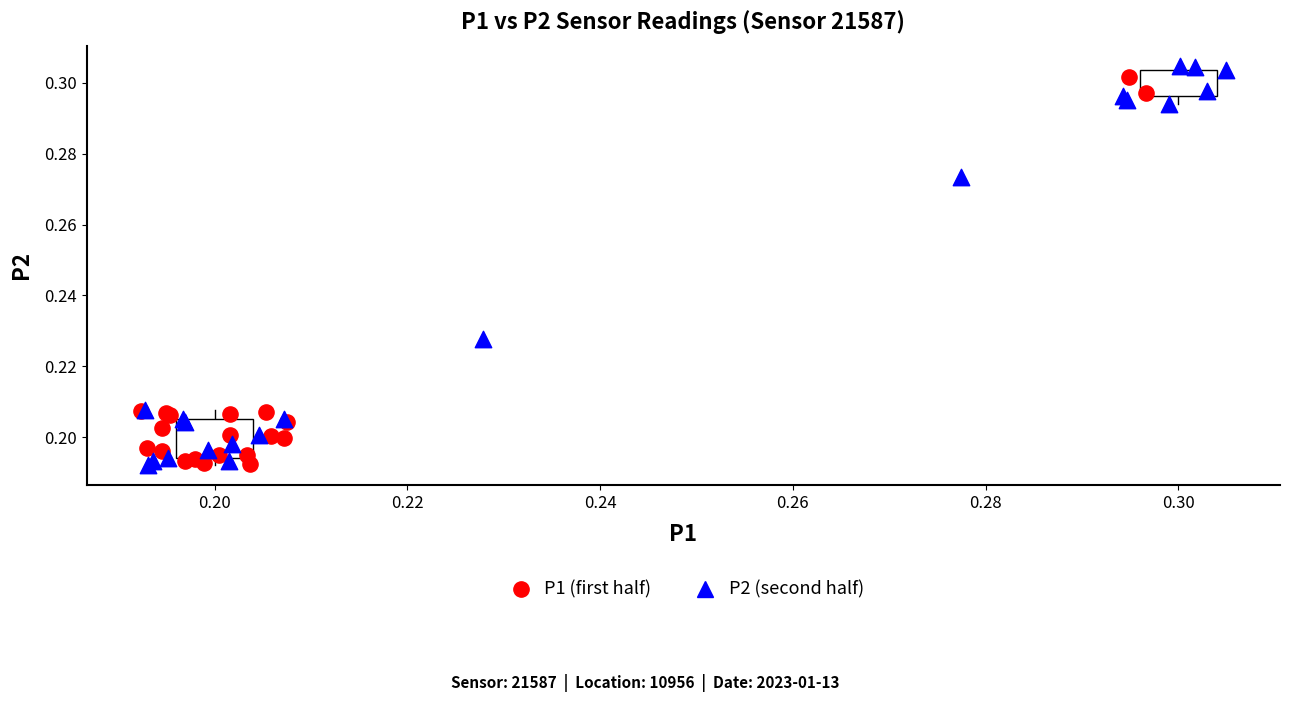

Which series has the widest spread of Y values?

P2 (second half)